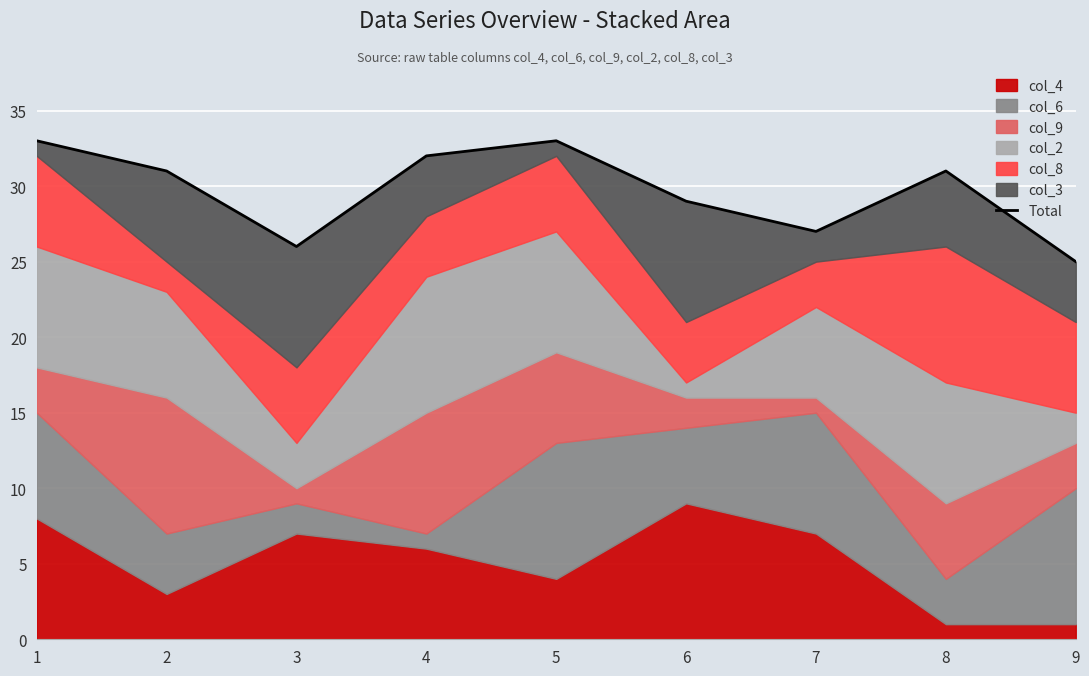

At which label is the value closest to 29?

6